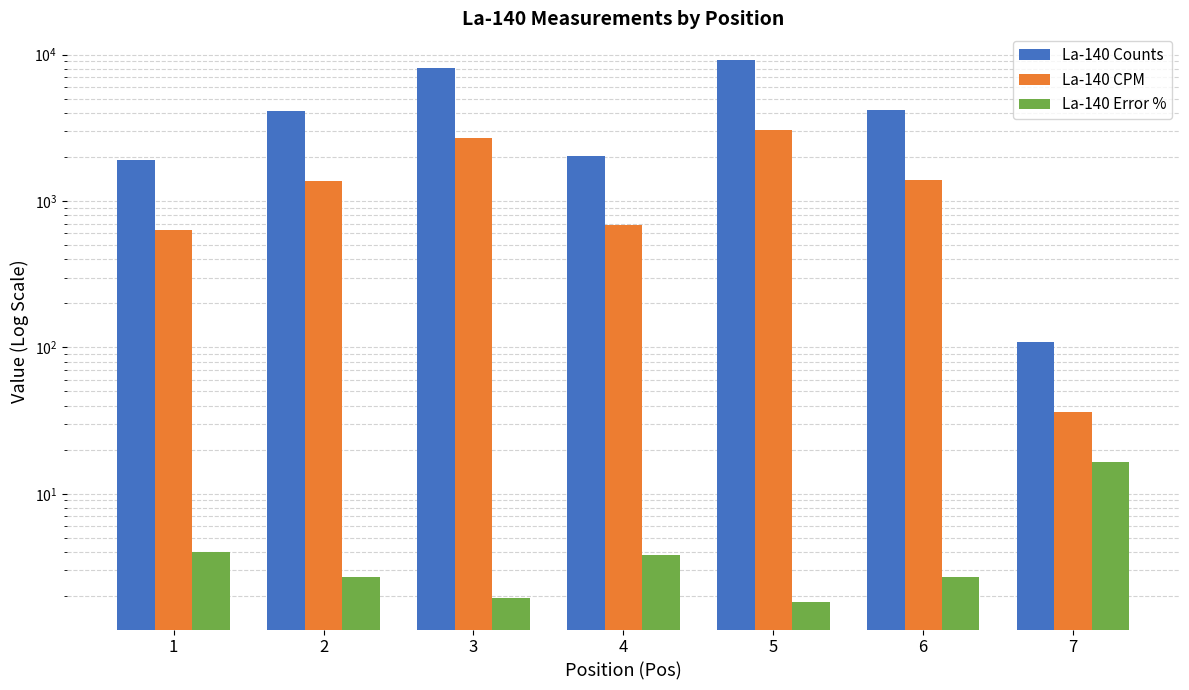

Does the chart contain stacked bars?

No